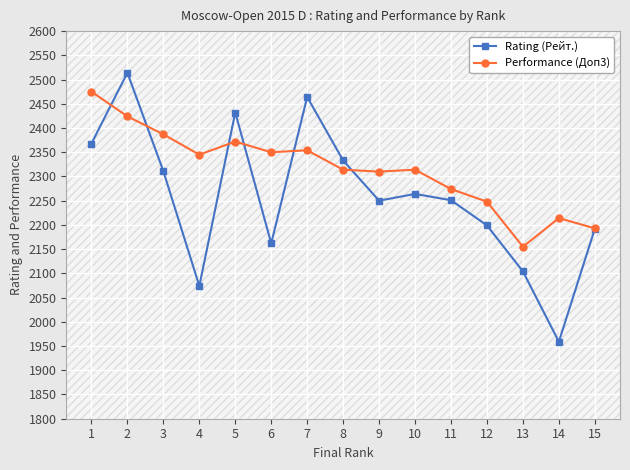

Reading left to right, transcribe all the data shown in this chart.

Rating (Рейт.): 2368	2514	2311	2074	2432	2162	2464	2333	2250	2264	2251	2199	2104	1959	2192
Performance (Доп3): 2475	2424	2387	2345	2372	2350	2354	2314	2310	2314	2274	2248	2155	2214	2193